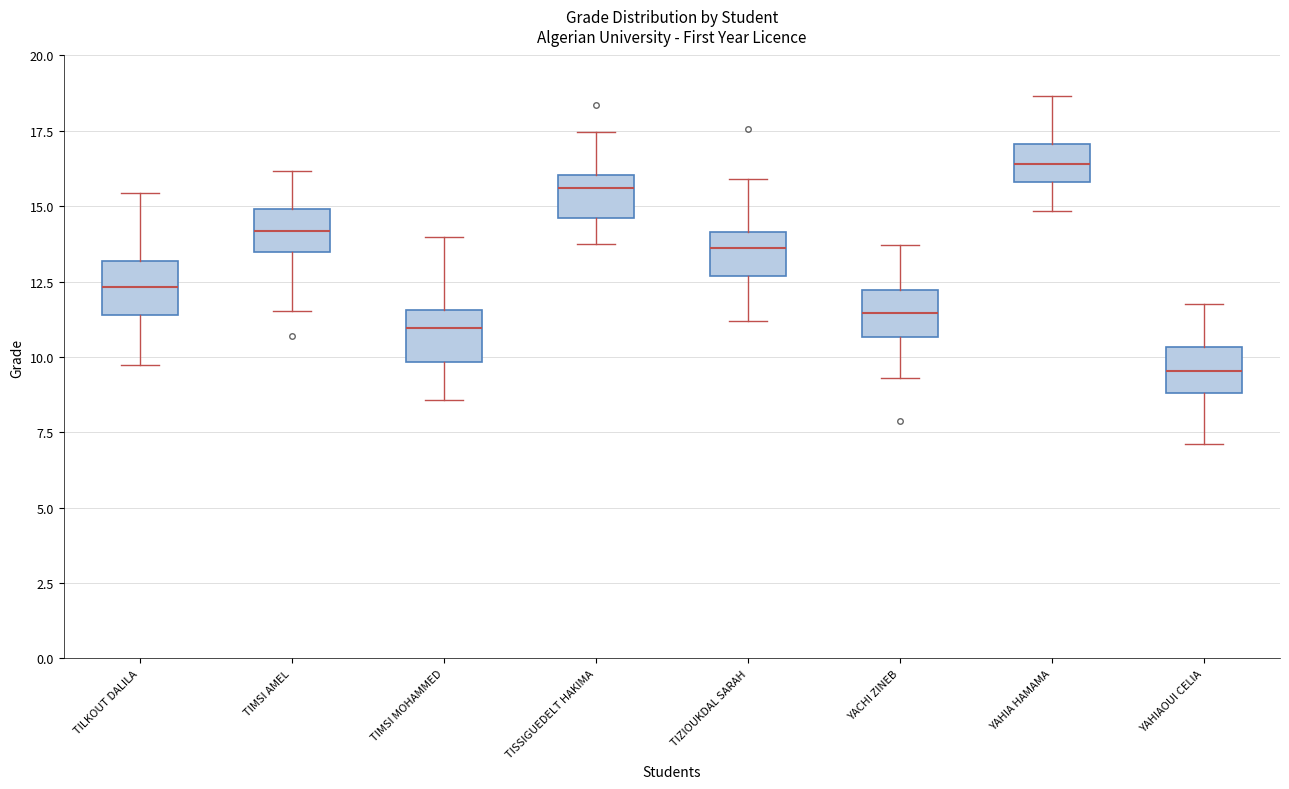

Reading left to right, read every box against the y-axis: the position of its median line, the range the box covers, and the ends of its whiskers. The values are not printed on the chart, so give them approximately, as read against the axis.

TILKOUT DALILA: median 12.5, box 11.5 to 13.0, whiskers 9.5 to 15.5
TIMSI AMEL: median 14.0, box 13.5 to 15.0, whiskers 11.5 to 16.0
TIMSI MOHAMMED: median 11.0, box 10.0 to 11.5, whiskers 8.5 to 14.0
TISSIGUEDELT HAKIMA: median 15.5, box 14.5 to 16.0, whiskers 14.0 to 17.5
TIZIOUKDAL SARAH: median 13.5, box 12.5 to 14.0, whiskers 11.0 to 16.0
YACHI ZINEB: median 11.5, box 10.5 to 12.0, whiskers 9.5 to 13.5
YAHIA HAMAMA: median 16.5, box 16.0 to 17.0, whiskers 15.0 to 18.5
YAHIAOUI CELIA: median 9.5, box 9.0 to 10.5, whiskers 7.0 to 12.0